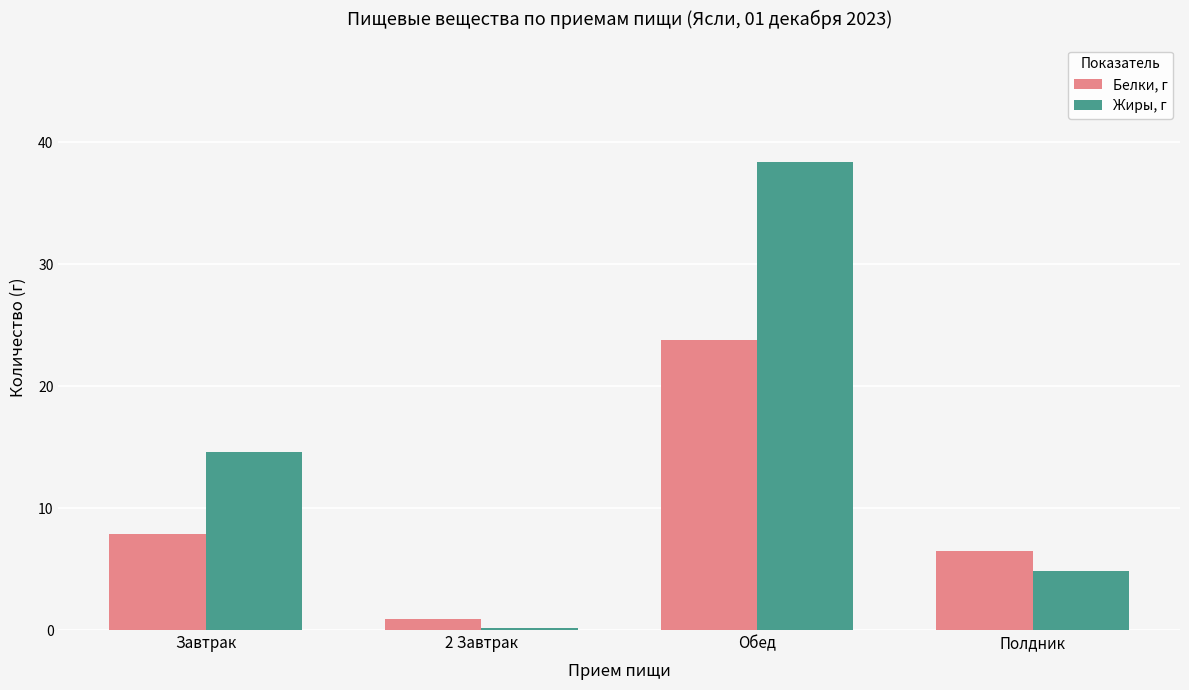

Rank the categories by Белки, г value from lowest to highest.

2 Завтрак, Полдник, Завтрак, Обед